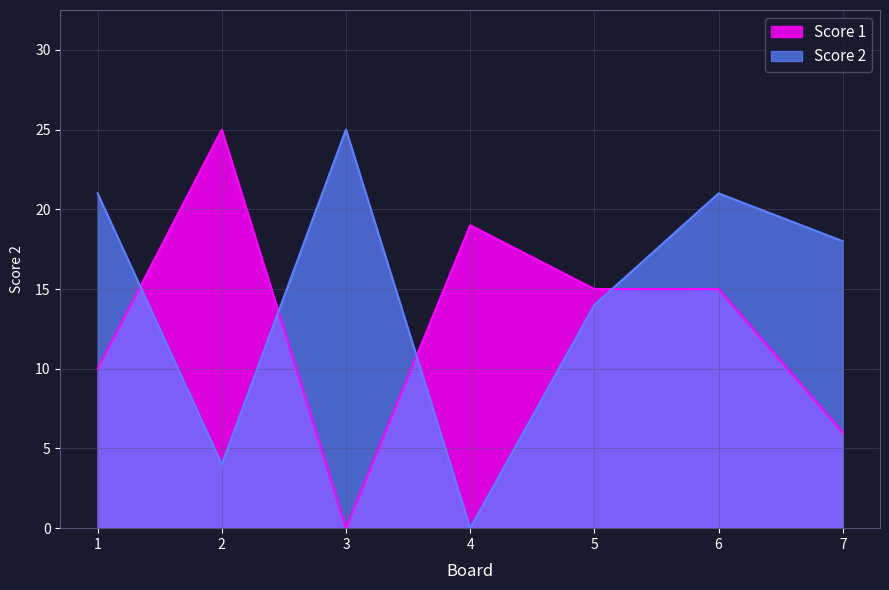

Which series has the largest total across all categories?

Score 2